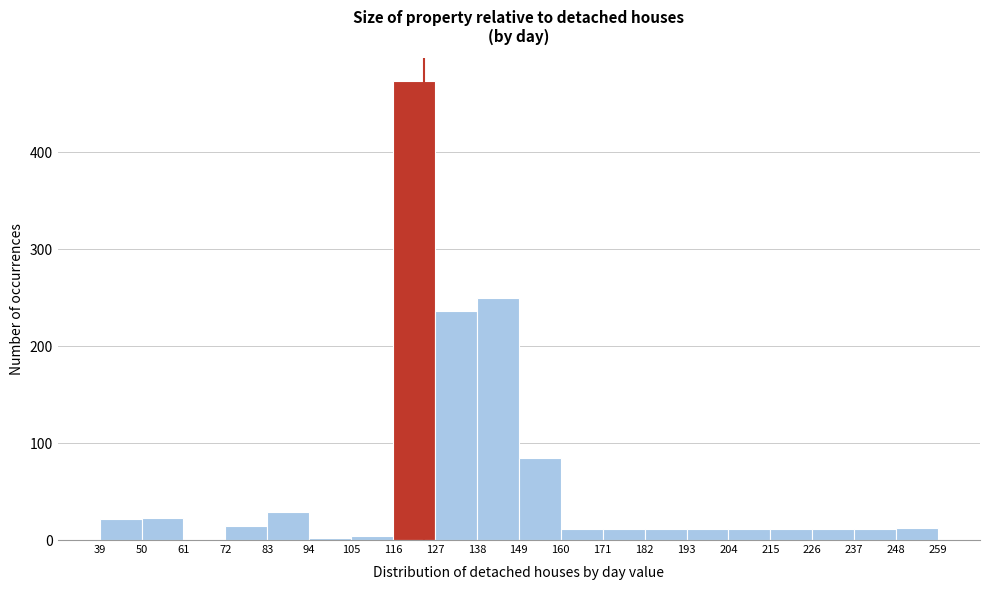

Reading left to right, list every bar in this chart as the range it spans on the x-axis followed by its height. The values are not printed on the chart, so give them approximately, as read against the axis.

39 to 50: 20
50 to 61: 20
61 to 72: 0
72 to 83: 10
83 to 94: 30
94 to 105: under 10
105 to 116: under 10
116 to 127: 470
127 to 138: 240
138 to 149: 250
149 to 160: 90
160 to 171: 10
171 to 182: 10
182 to 193: 10
193 to 204: 10
204 to 215: 10
215 to 226: 10
226 to 237: 10
237 to 248: 10
248 to 259: 10